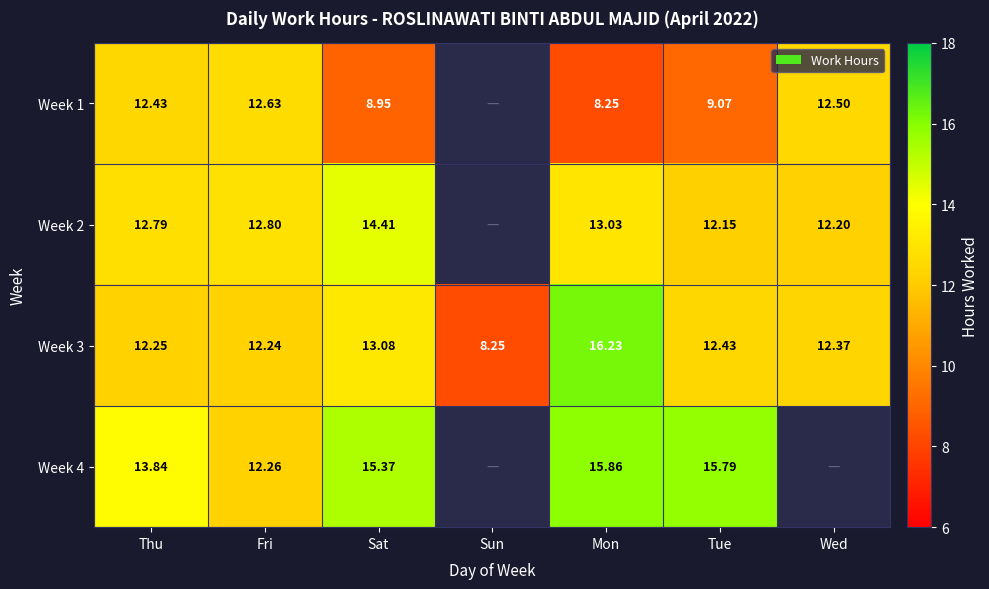

Which category has the lowest value in the Week 3 series?

Sun